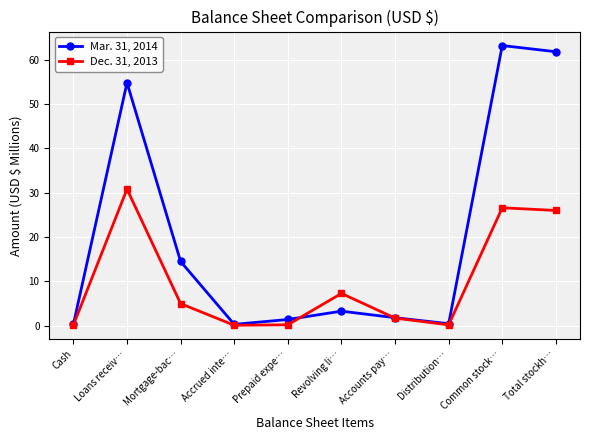

What is the label of the 7th point from the right?

Accrued inte…